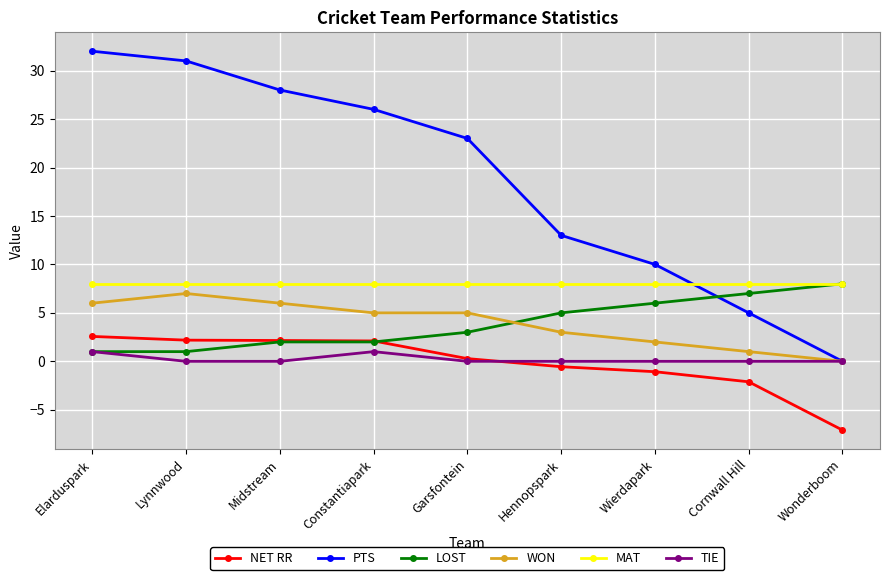

How many values in the NET RR series are below 0?

4